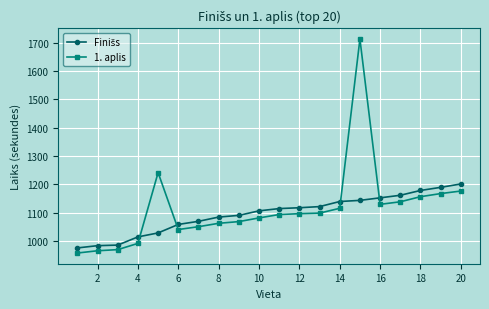

Which series has the largest range (max minus min)?

1. aplis